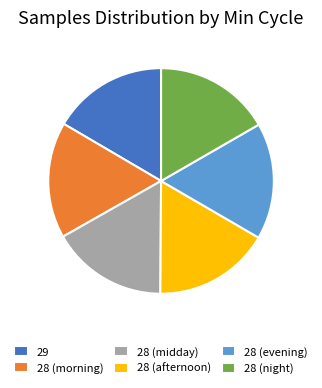

Does any single category account for the majority?

No